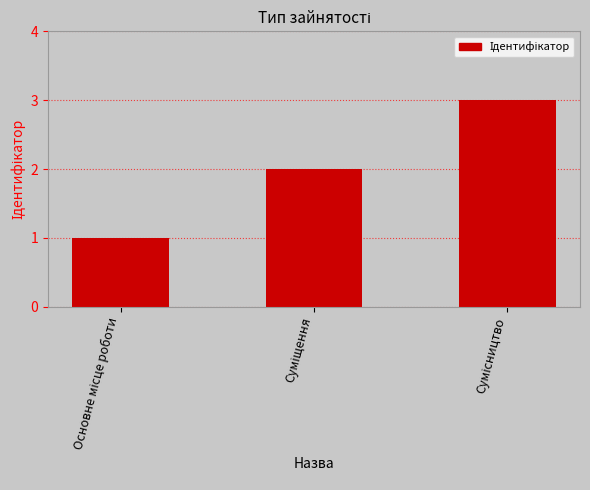

What is the greatest value displayed?

3